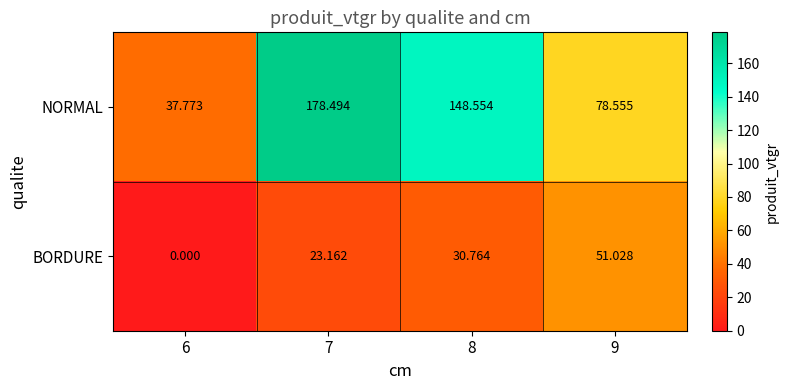

Rank the series at 7 from lowest to highest value.

BORDURE, NORMAL